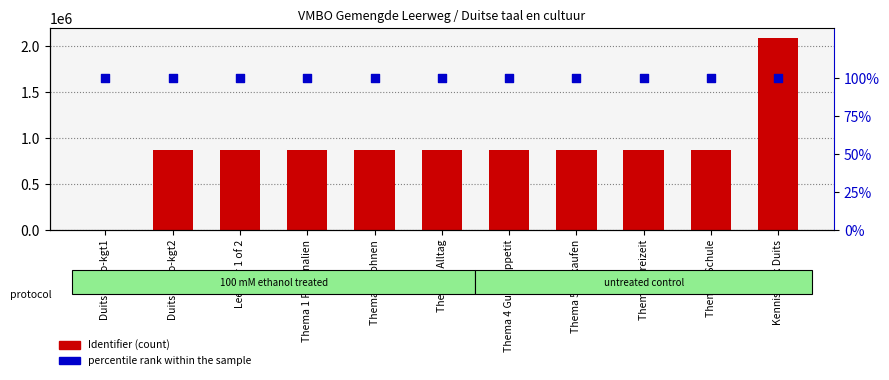

At which category is the sum across all series the highest?

Kennisbank Duits